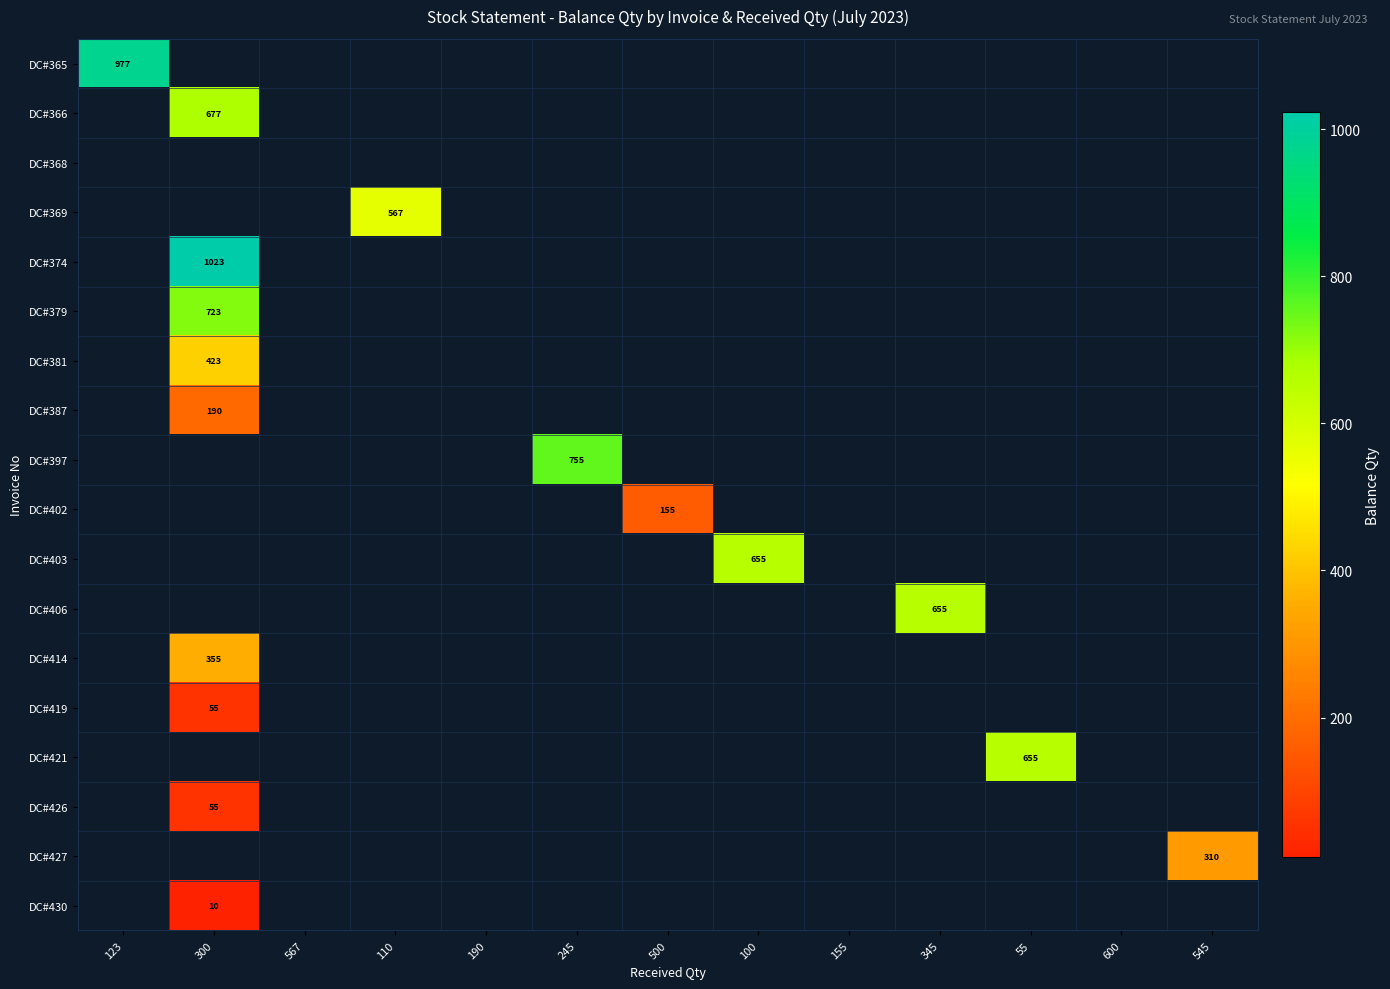

At how many categories does at least one series exceed 280?

8